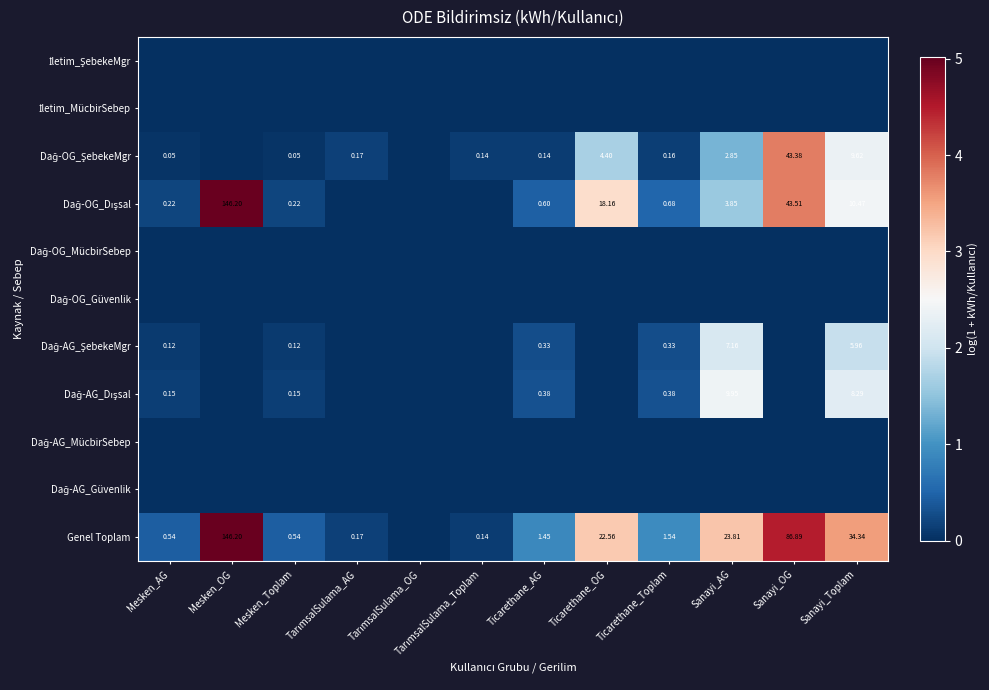

Which series has the largest total across all categories?

Genel Toplam